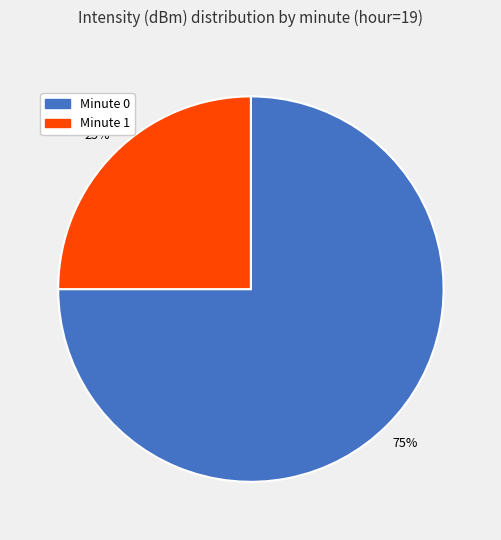

Is there a majority slice in this chart?

Yes